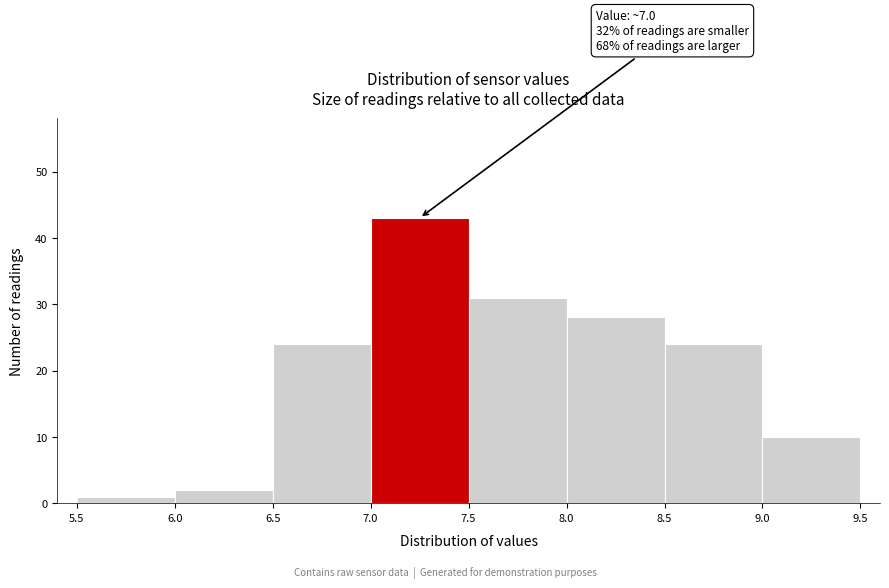

Which range on the x-axis has the tallest bar?

7.0 to 7.5